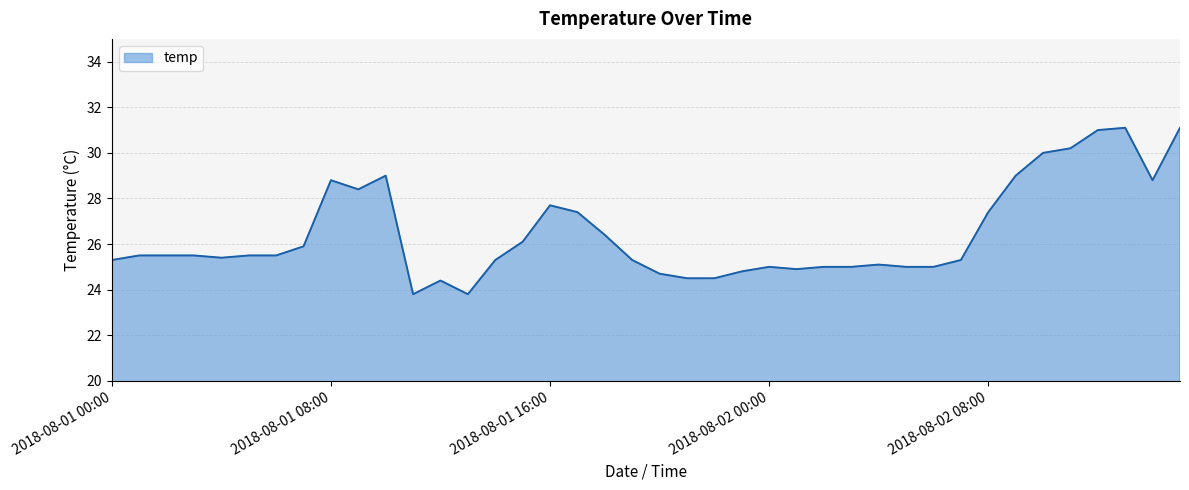

What is the minimum value shown in the chart?

23.8